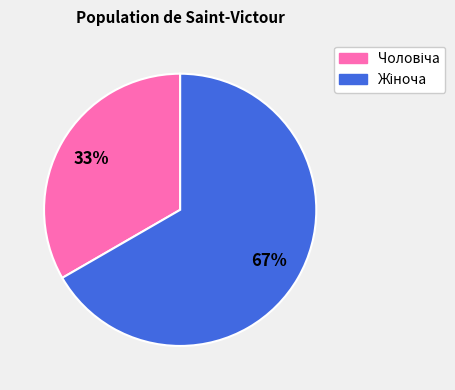

To the nearest percent, what is the average slice percentage?

50%